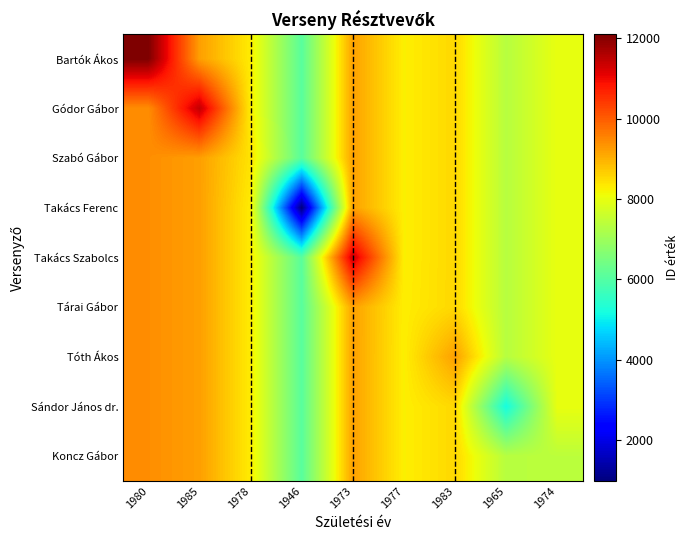

What is the minimum value shown in the chart?

984.0